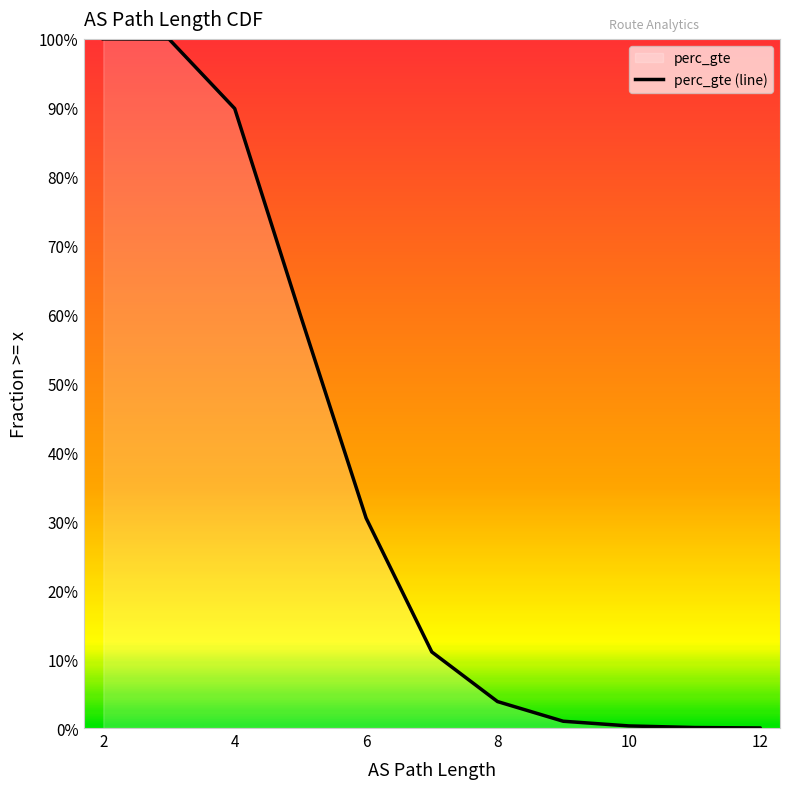

What is the sum of the values at 5 and 7?

0.7